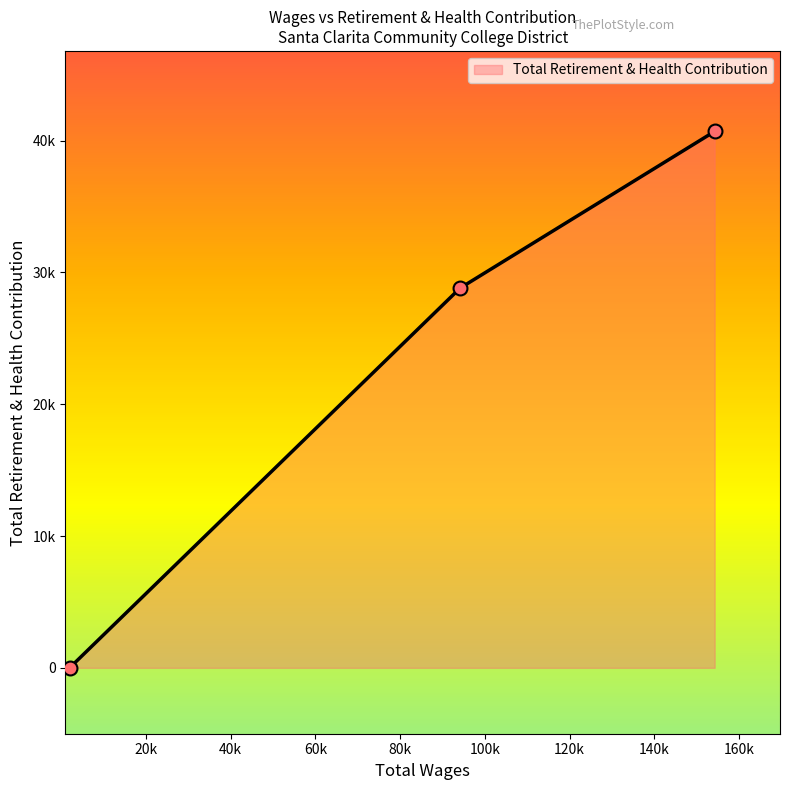

What is the change in value from 154238.0 to 2006.0?

-40696